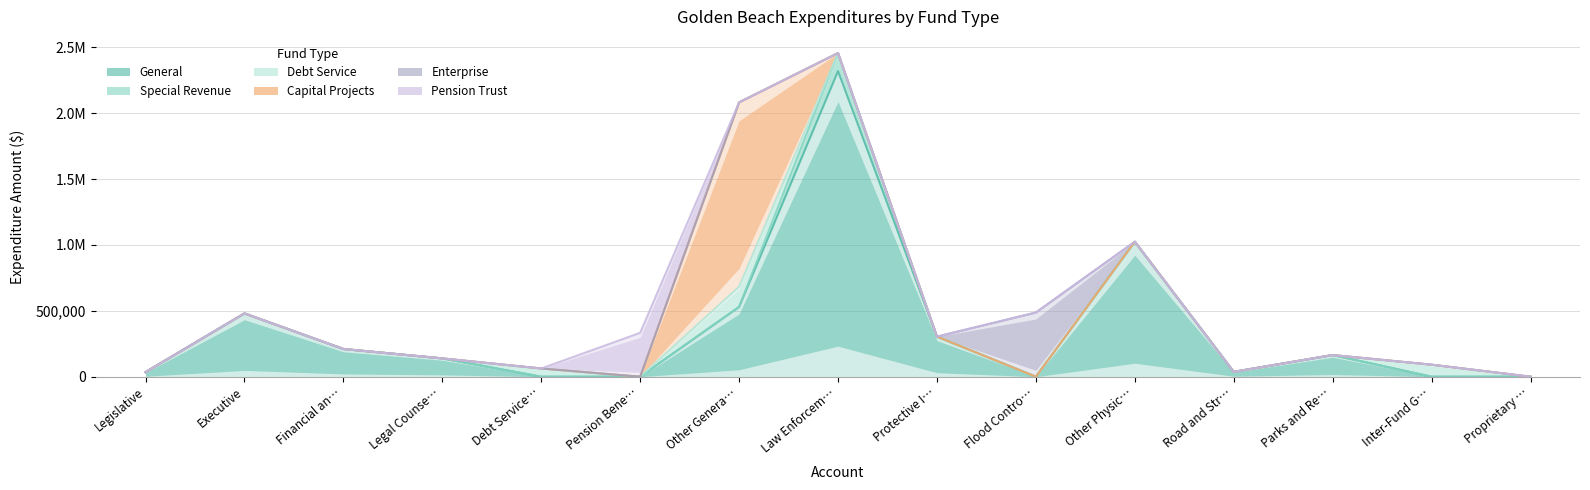

What is the label of the 7th point from the left?

Other General Government Services